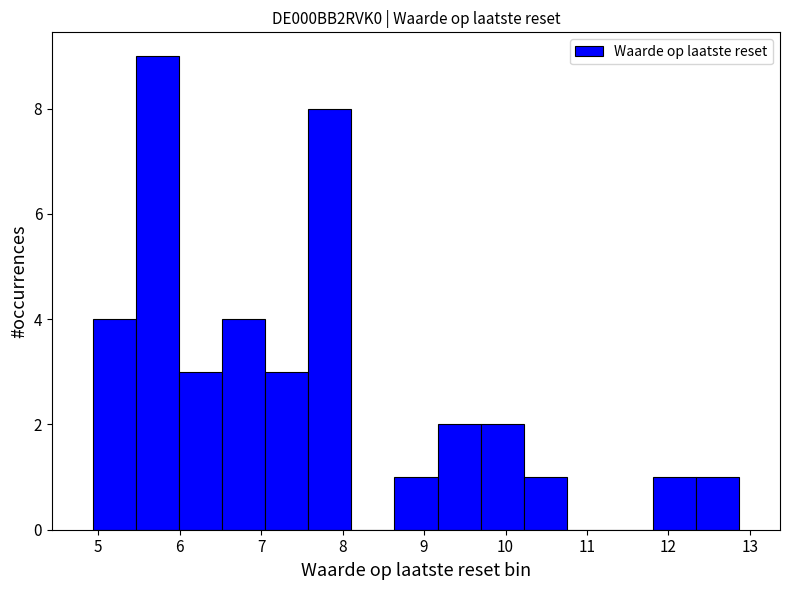

Which range on the x-axis has the tallest bar?

5.5 to 6.0